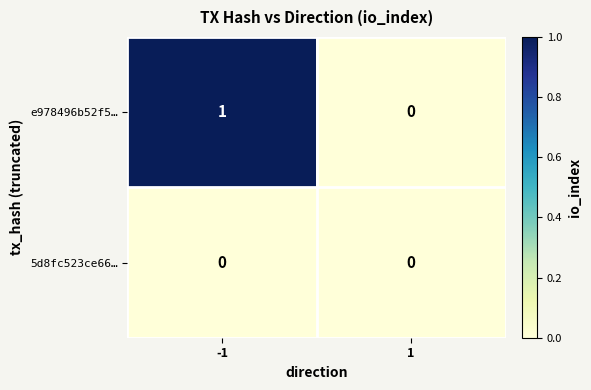

True or false: 5d8fc523ce66… has a value of 0 at -1.

True